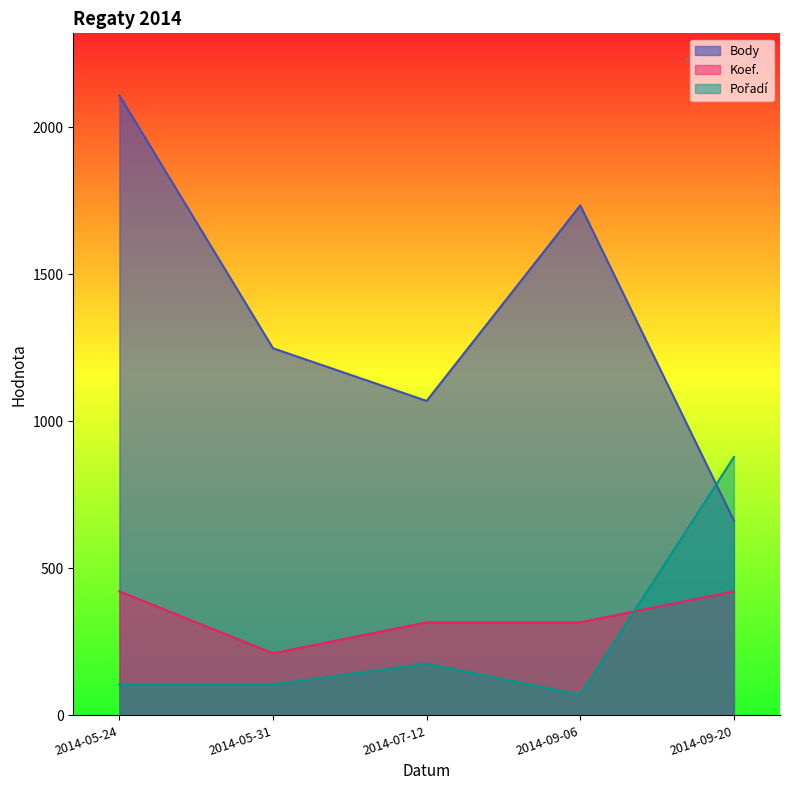

How many values in the Body series are below 1248?

2